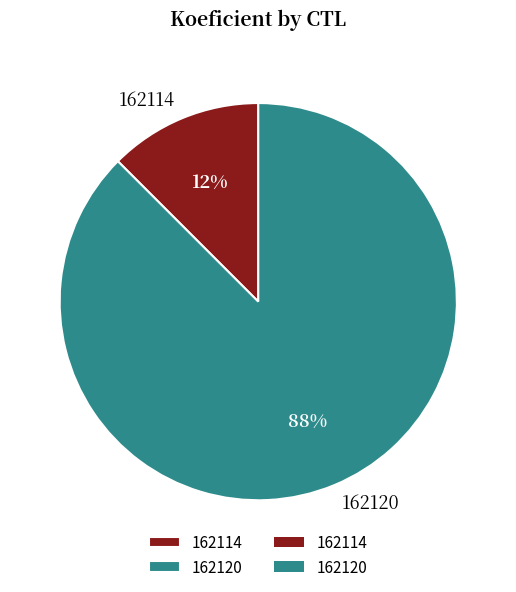

How many segments does this pie chart have?

2